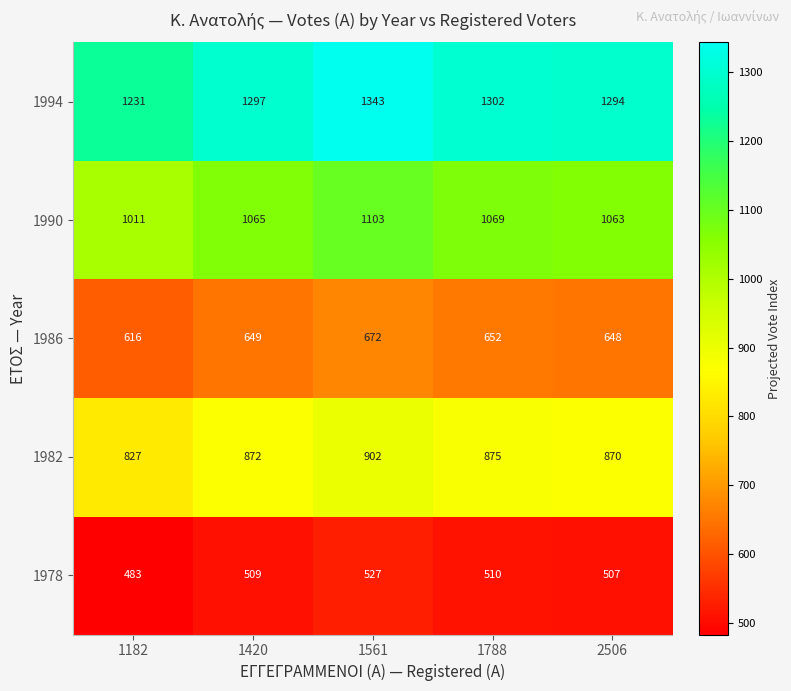

What is the difference between the 1990 values at 1561 and 1420?

38